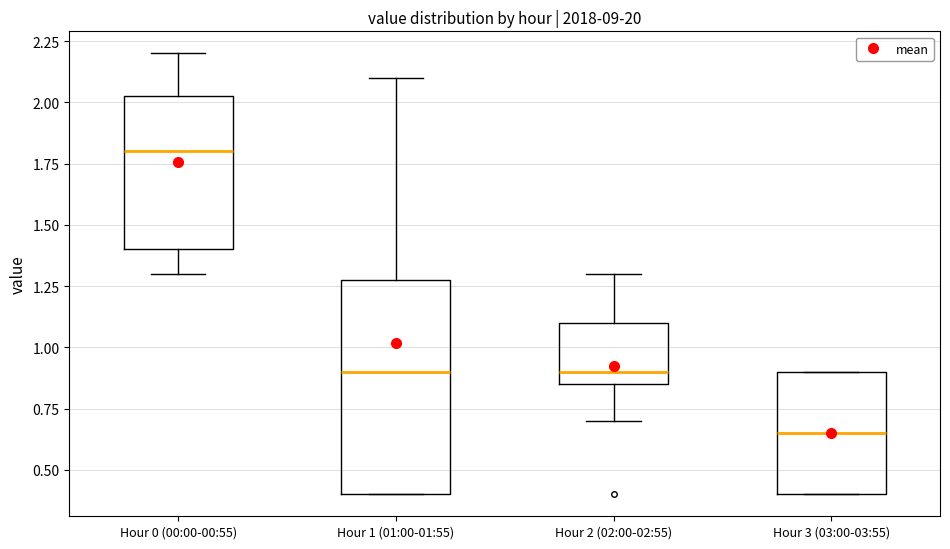

Which box is the tallest, from its lower edge to its upper edge?

Hour 1 (01:00-01:55)